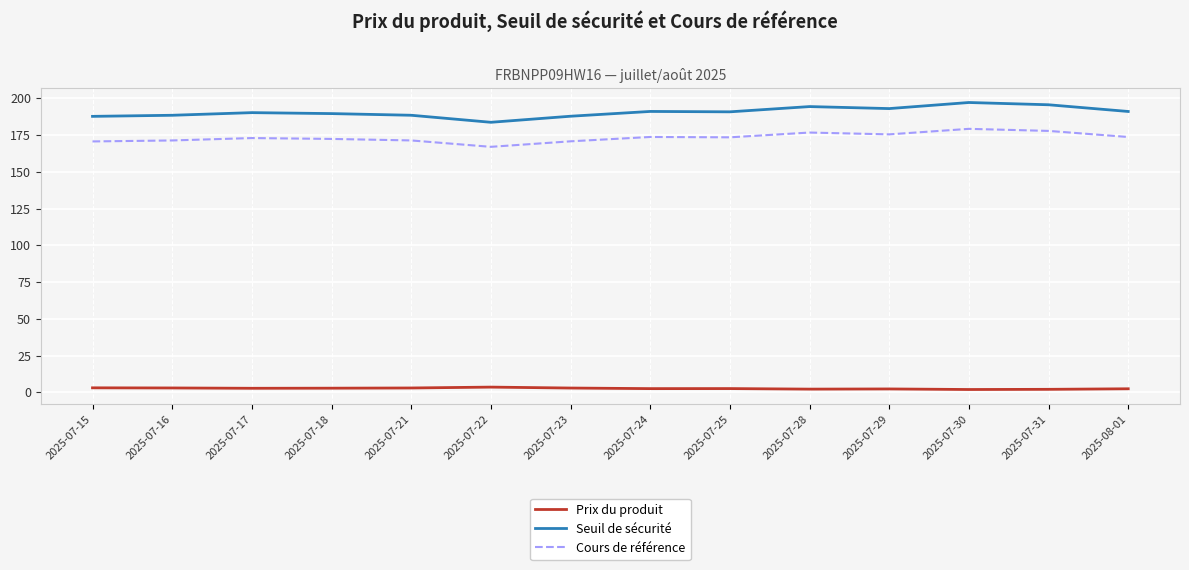

The Cours de référence series shows 88.0 at 2025-07-29. True or false?

False